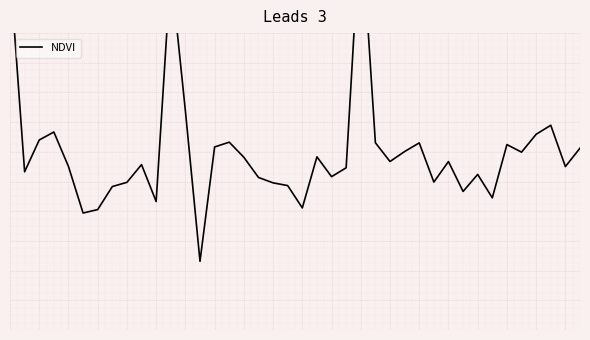

Between 6 and 1, which is larger?

1